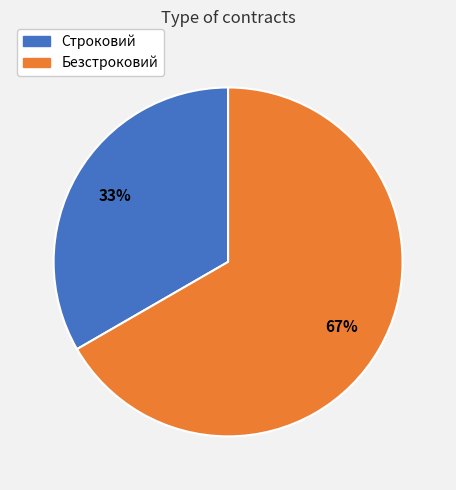

How many segments does this pie chart have?

2